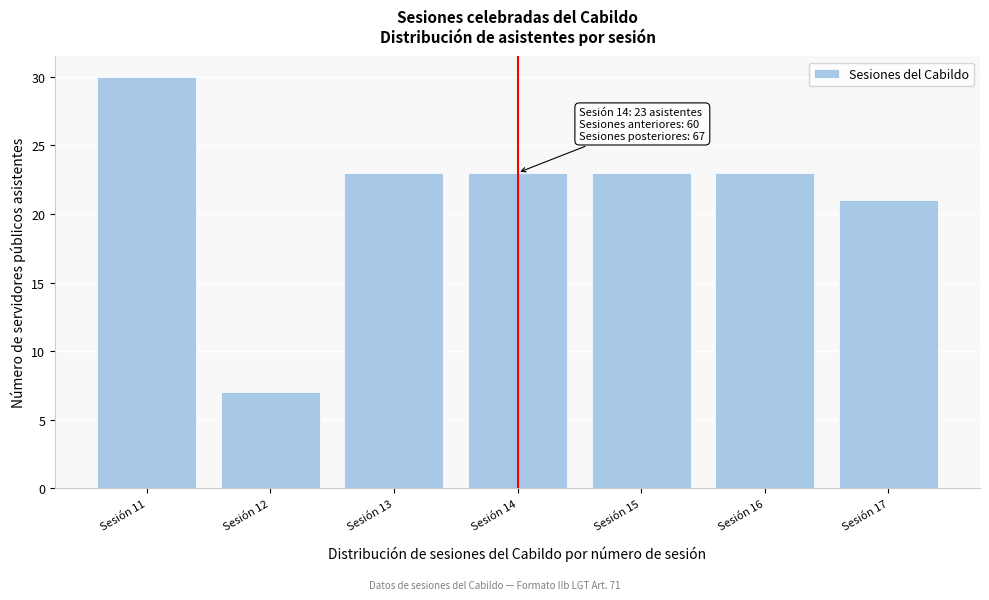

Reading right to left, transcribe all the data shown in this chart.

21	23	23	23	23	7	30